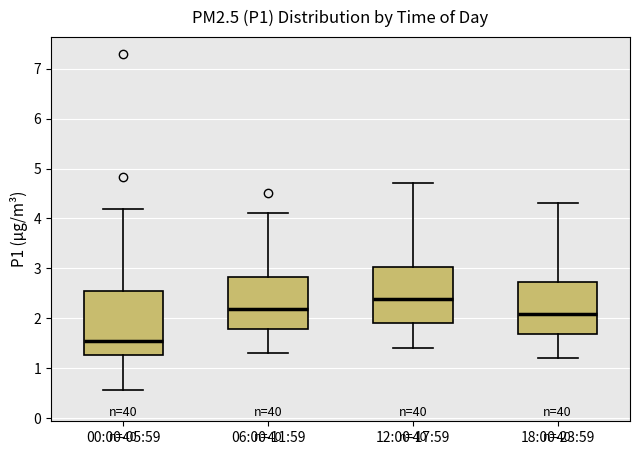

Which box has the lowest median line?

00:00-05:59